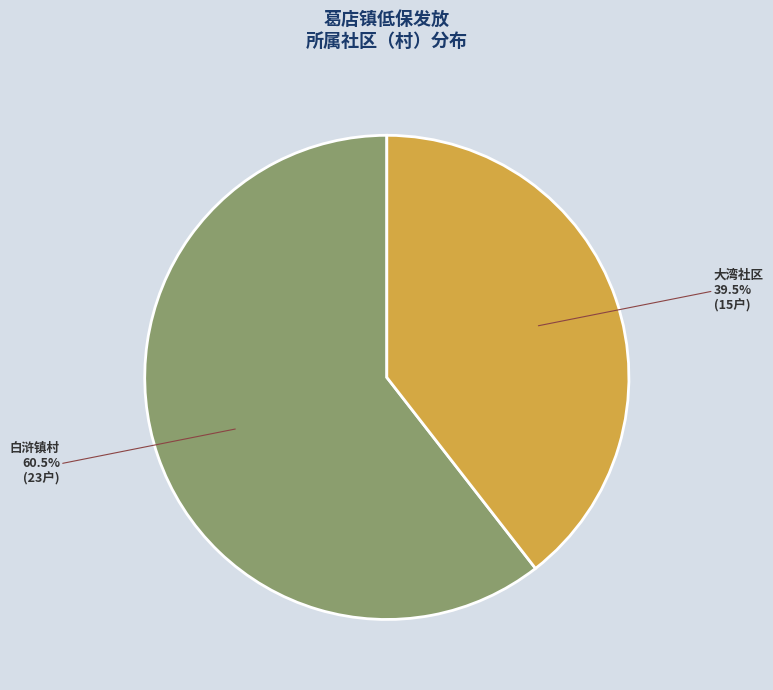

Does any single category account for the majority?

Yes